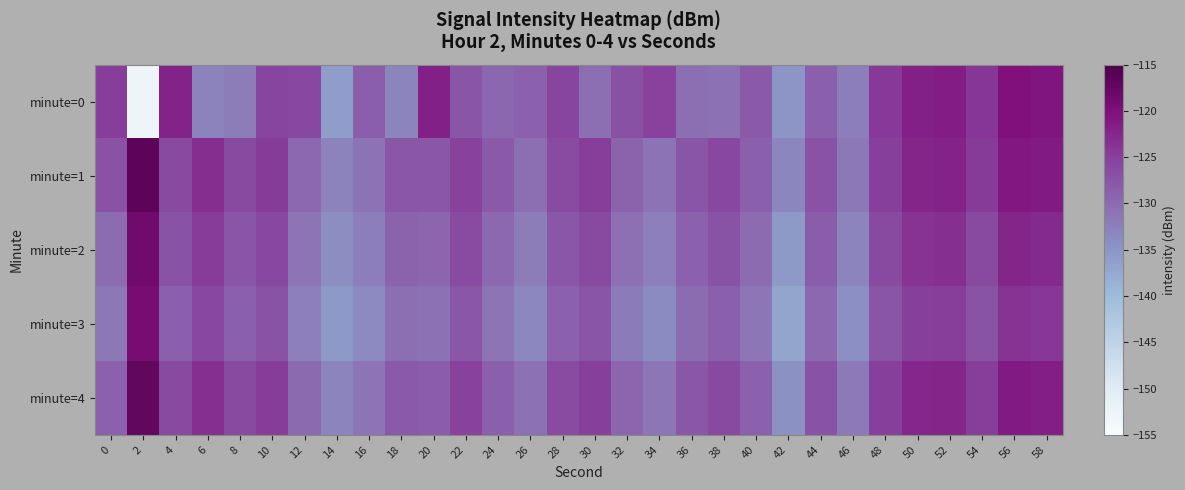

What is the spread (max minus min) of values at 12?

6.5